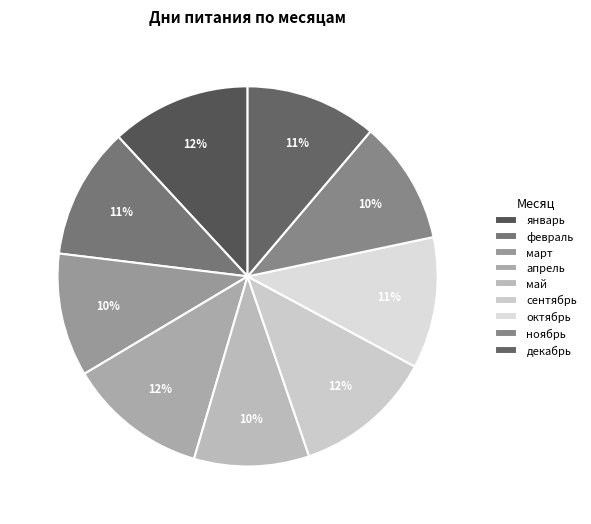

How many segments does this pie chart have?

9